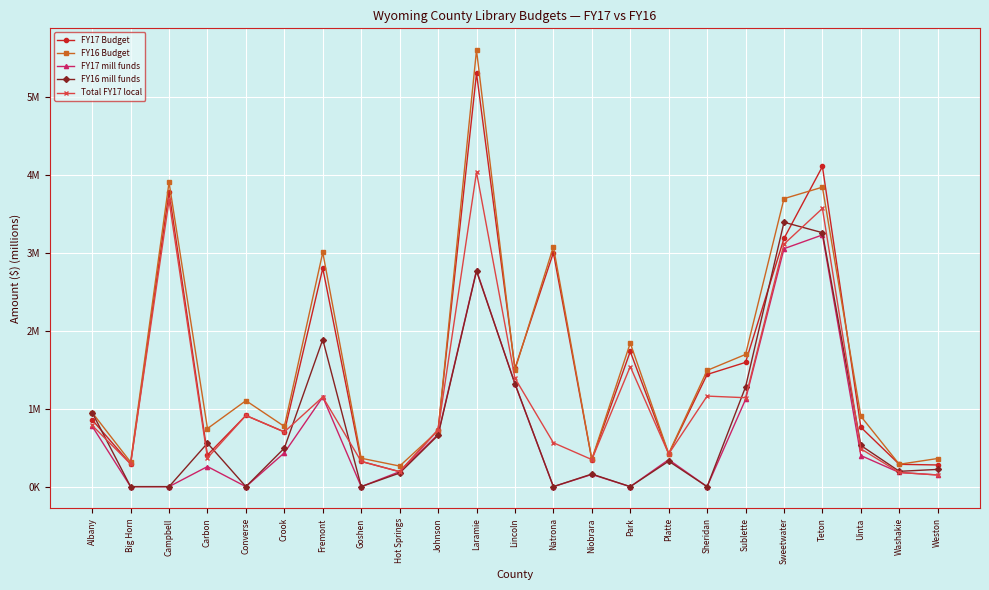

Which series ends up on top after the final intersection of FY17 Budget and FY16 mill funds?

FY17 Budget